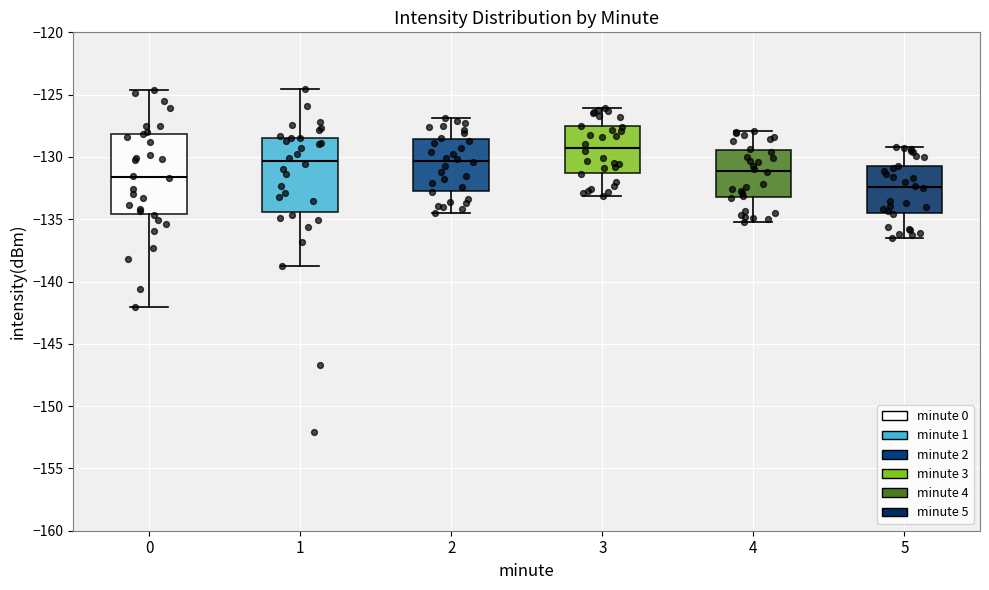

Reading left to right, transcribe this box plot: for each box, give where its median line is, the range the box spans, and where its two whiskers end, as read against the y-axis. The values are not printed on the chart, so give them approximately, as read against the axis.

0: median -131.5, box -134.5 to -128.0, whiskers -142.0 to -124.5
1: median -130.5, box -134.5 to -128.5, whiskers -139.0 to -124.5
2: median -130.5, box -132.5 to -128.5, whiskers -134.5 to -127.0
3: median -129.0, box -131.5 to -127.5, whiskers -133.0 to -126.0
4: median -131.0, box -133.0 to -129.5, whiskers -135.0 to -128.0
5: median -132.5, box -134.5 to -130.5, whiskers -136.5 to -129.0